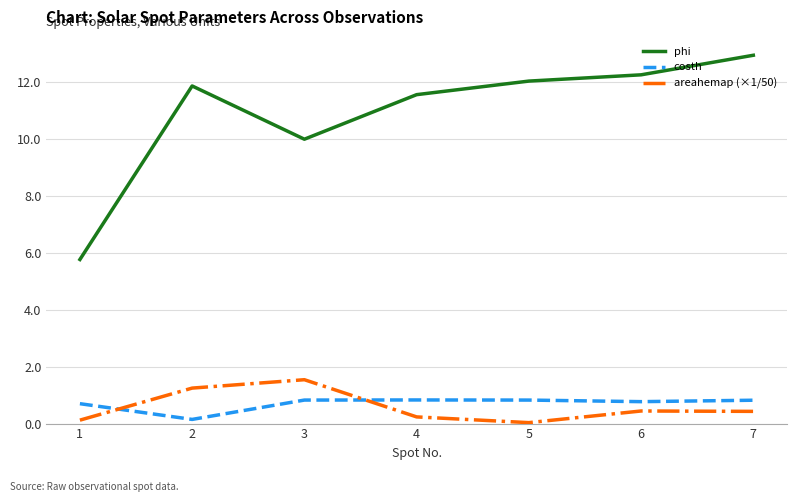

Is this an area chart (filled region under the line)?

No